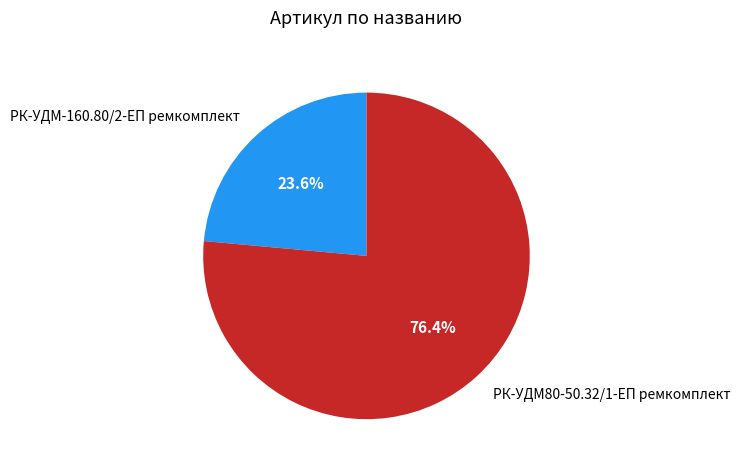

Which has a higher value, РК-УДМ80-50.32/1-ЕП ремкомплект or РК-УДМ-160.80/2-ЕП ремкомплект?

РК-УДМ80-50.32/1-ЕП ремкомплект